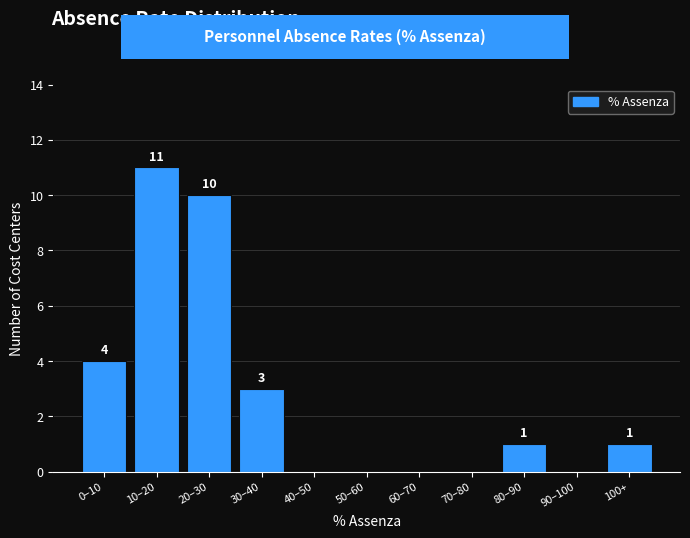

Reading left to right, what are all the values shown in this chart?

0–10=4	10–20=11	20–30=10	30–40=3	40–50=0	50–60=0	60–70=0	70–80=0	80–90=1	90–100=0	100+=1